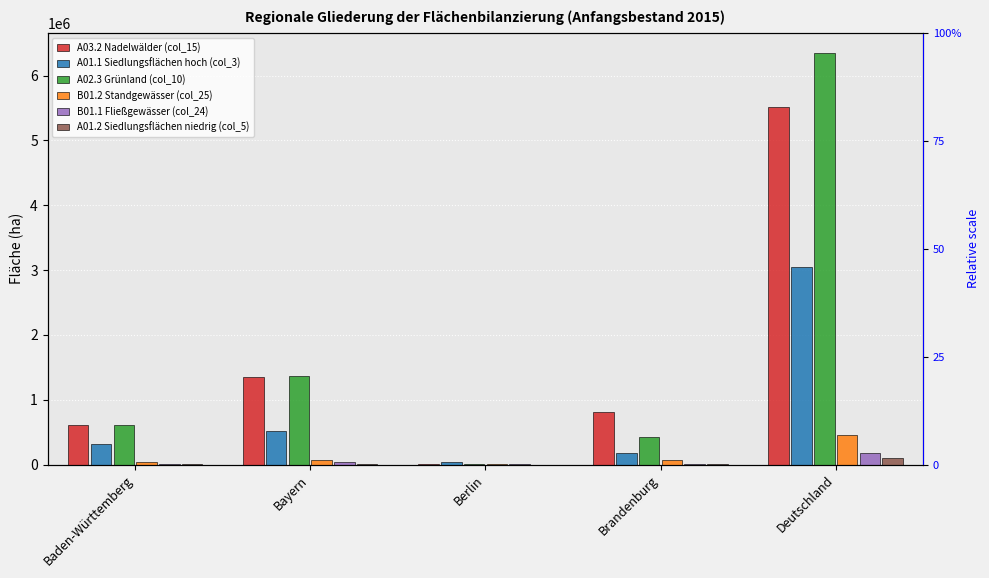

How many values in the A03.2 Nadelwälder (col_15) series are below 813897?

2